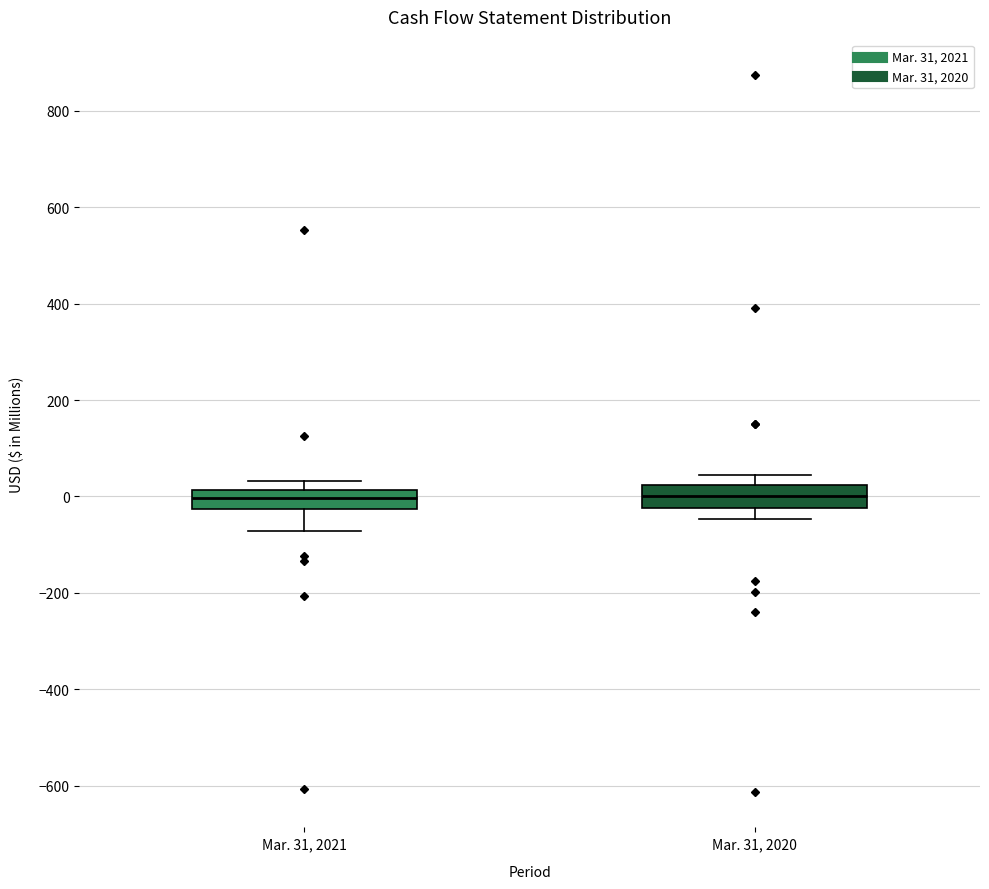

Reading left to right, read every box against the y-axis: the position of its median line, the range the box covers, and the ends of its whiskers. The values are not printed on the chart, so give them approximately, as read against the axis.

Mar. 31, 2021: median 0, box -20 to 20, whiskers -80 to 40
Mar. 31, 2020: median 0, box -20 to 20, whiskers -40 to 40